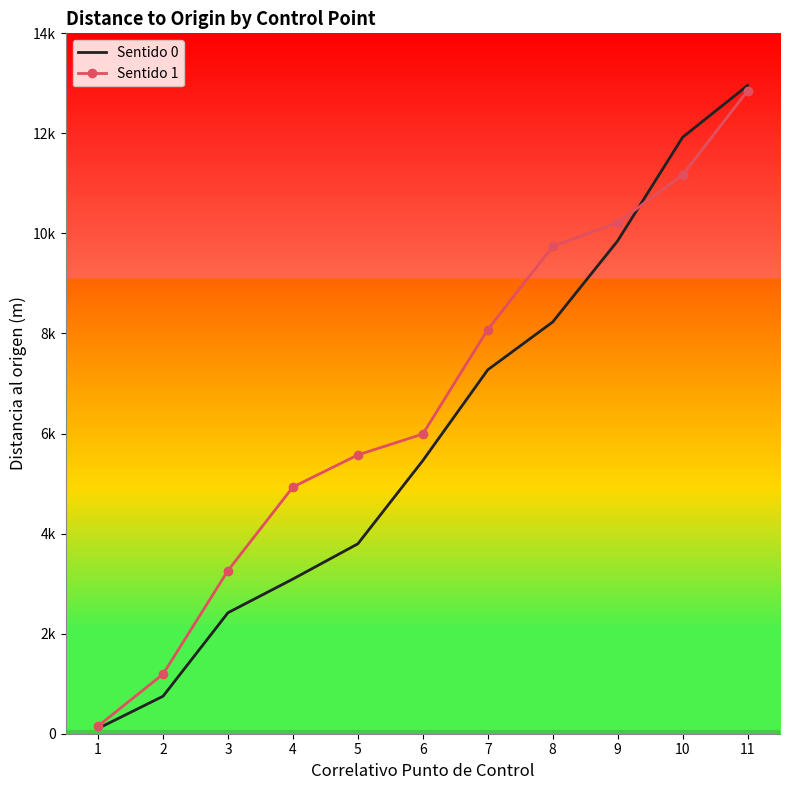

Rank the series by their maximum value, from highest to lowest.

Sentido 0, Sentido 1